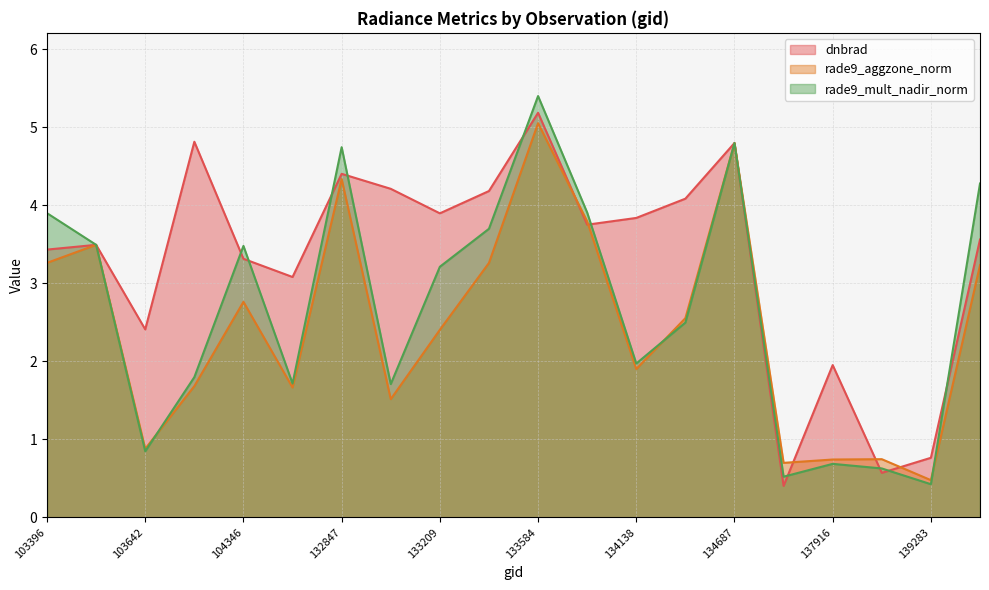

How many interior local peaks does the rade9_mult_nadir_norm series have?

5